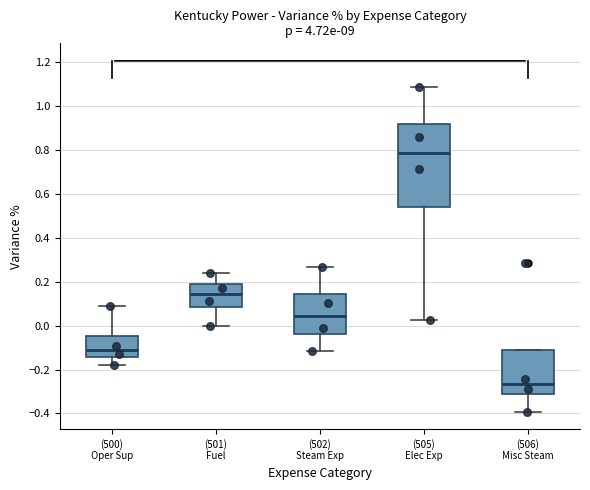

Where does the lower whisker of the box for (501) Fuel end on the y-axis? The values are not printed on the chart, so give them approximately, as read against the axis.

0.00